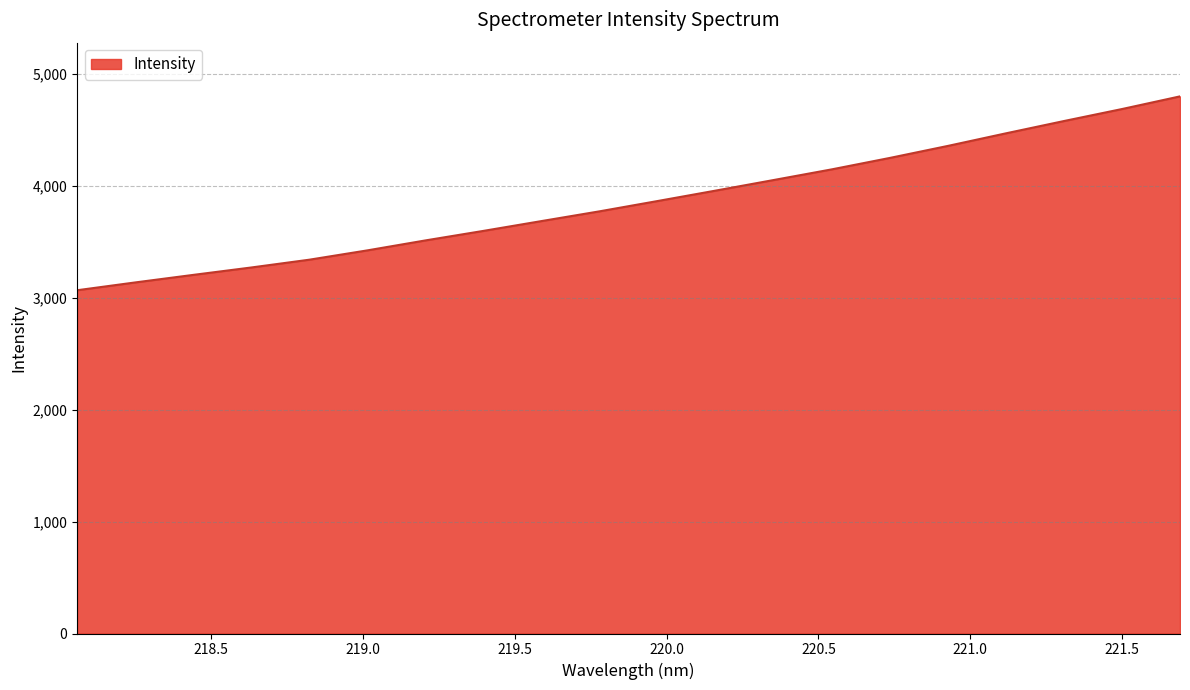

What is the maximum value shown in the chart?

4796.1